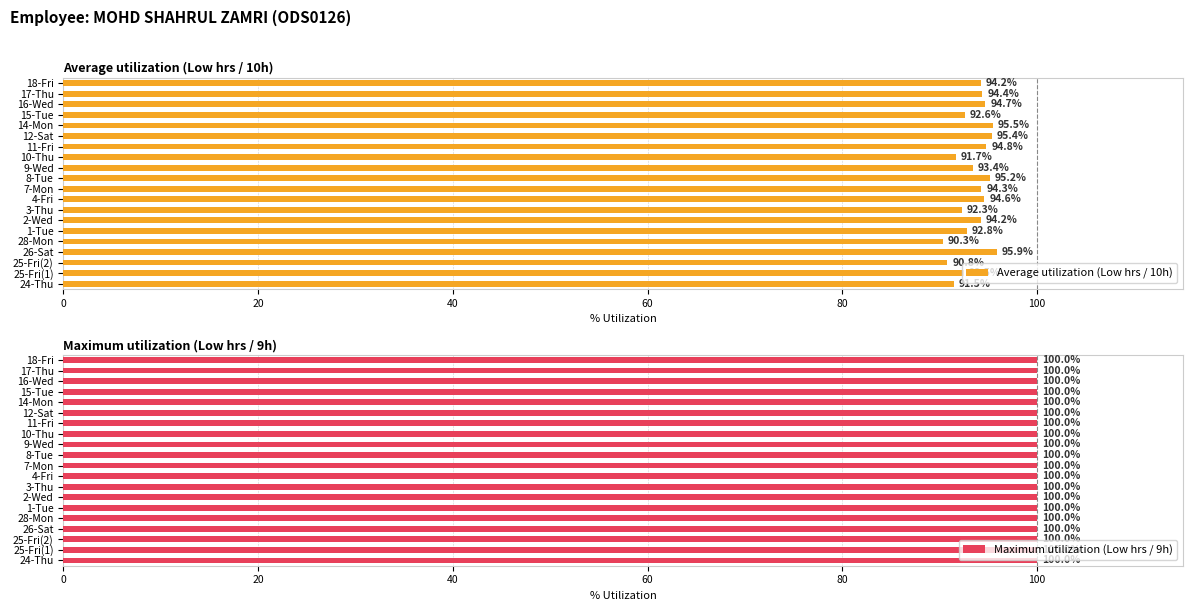

What is the difference between the second highest and minimum values in the Average utilization (Low hrs / 10h) series?

5.2